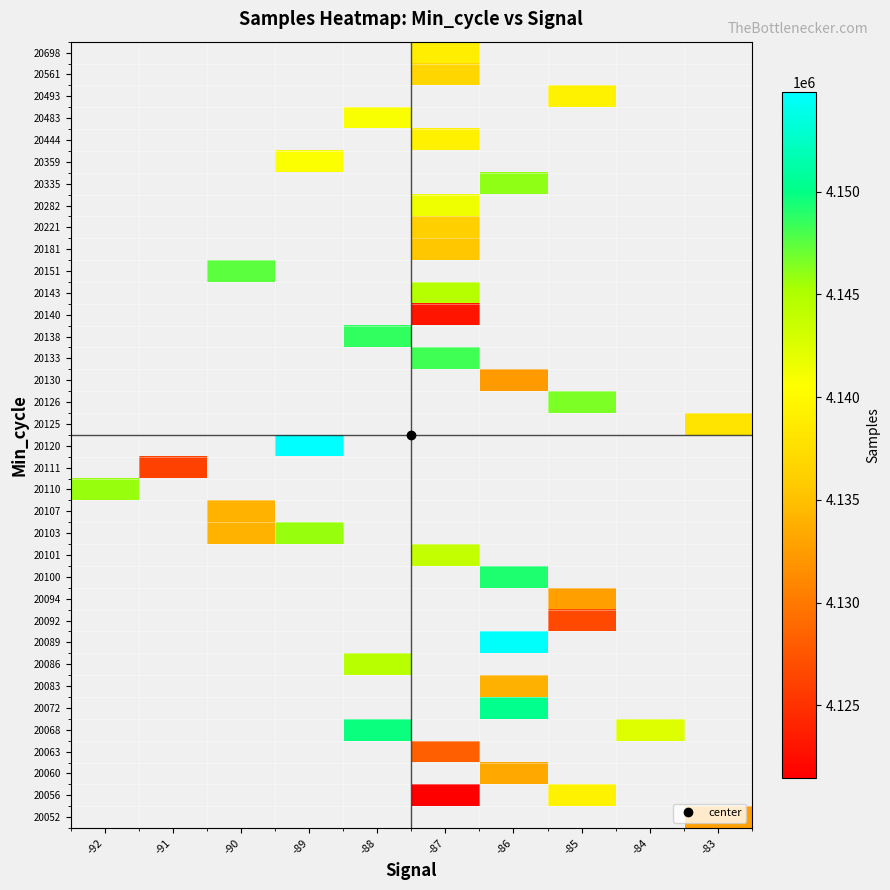

Between -88 and -84, which is larger?

-84